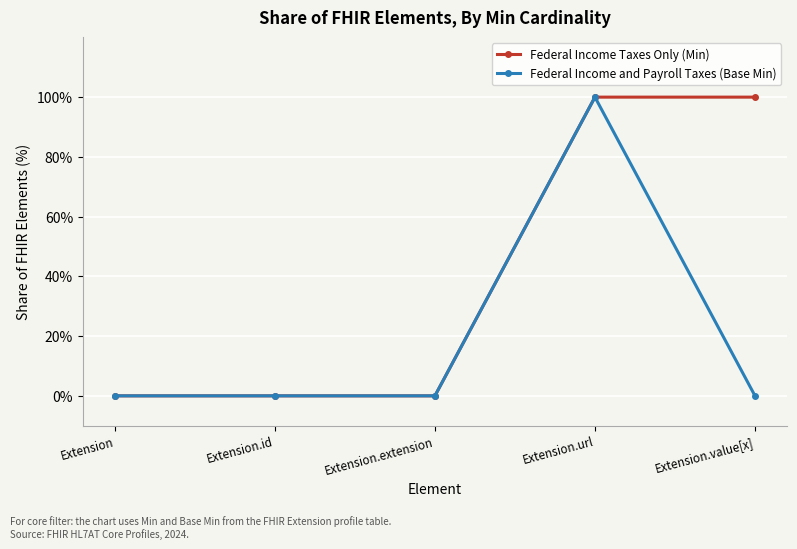

Reading right to left, what are all the values shown in this chart?

Federal Income Taxes Only (Min): 100	100	0	0	0
Federal Income and Payroll Taxes (Base Min): 0	100	0	0	0